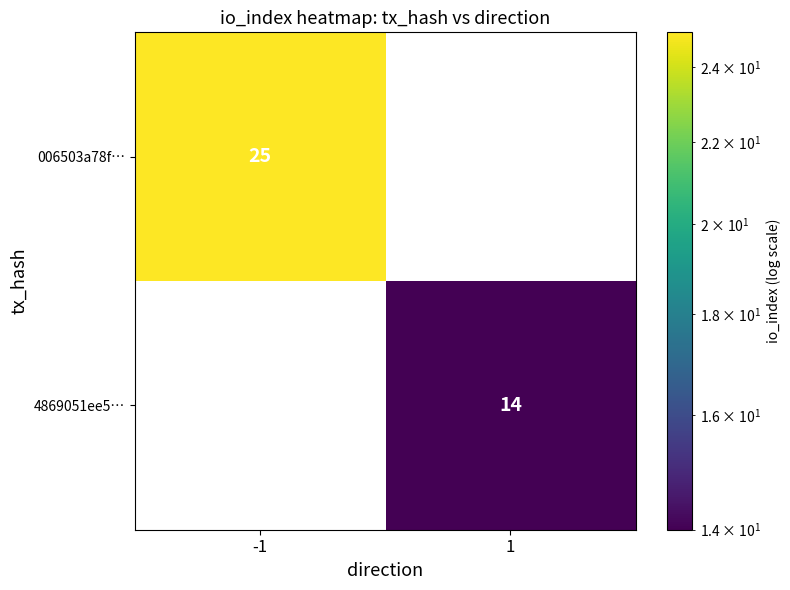

Is it true that 4869051ee5… equals 14 at 1?

True